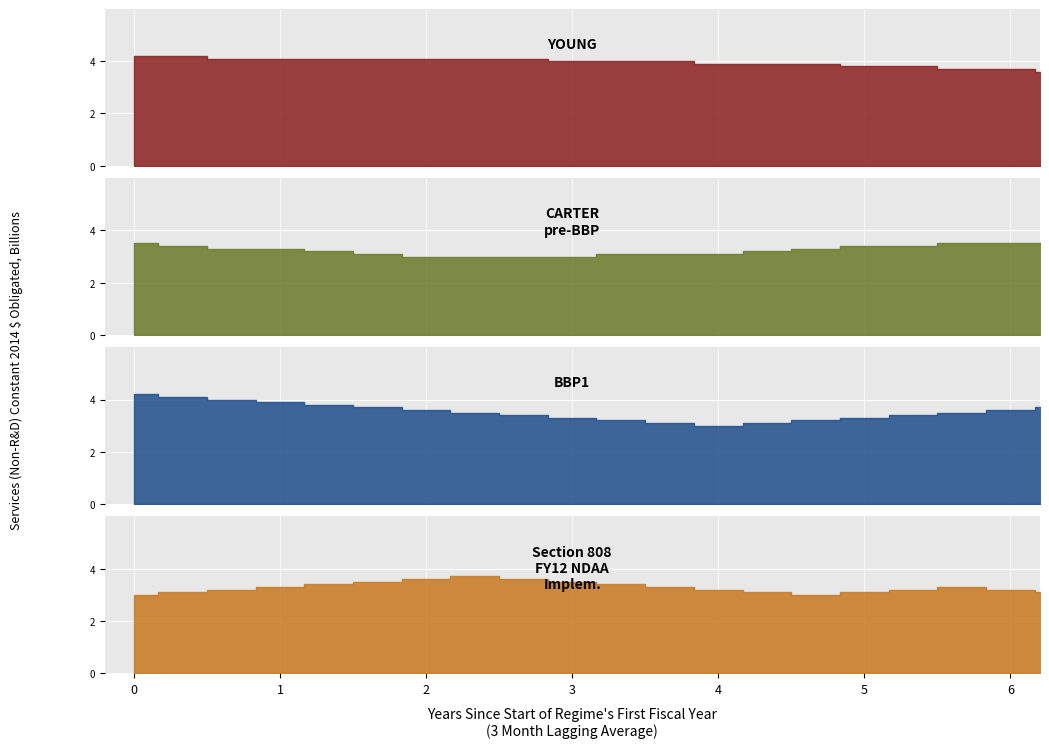

The value of YOUNG at 4 is 5.2. True or false?

False